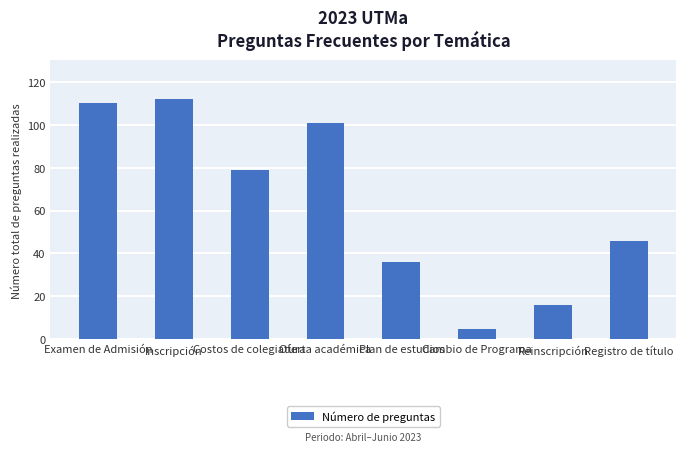

What position from the right is Plan de estudios?

4